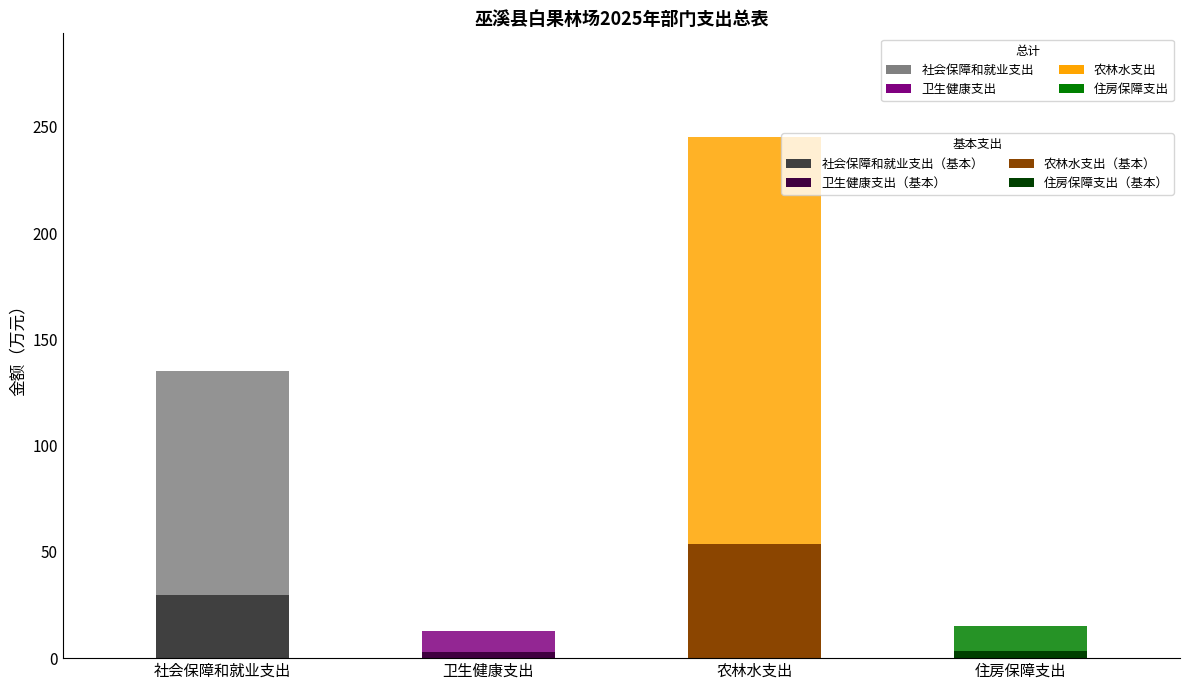

How many data points in 总计 are less than 135?

2